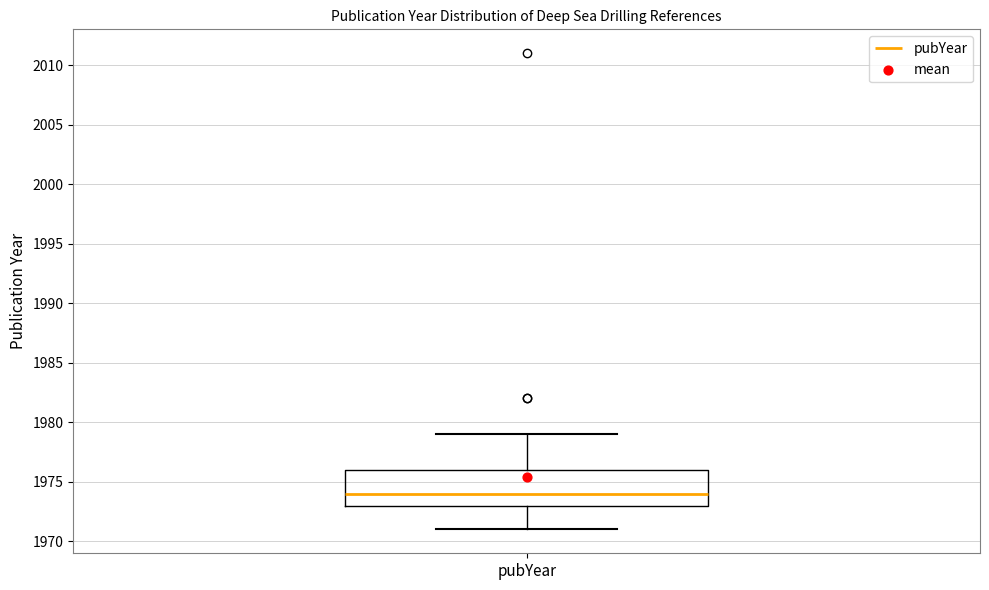

Read this box plot against the y-axis: the position of the median line, the range covered by the box, and the ends of both whiskers. The values are not printed on the chart, so give them approximately, as read against the axis.

median 1974, box 1973 to 1976, whiskers 1971 to 1979